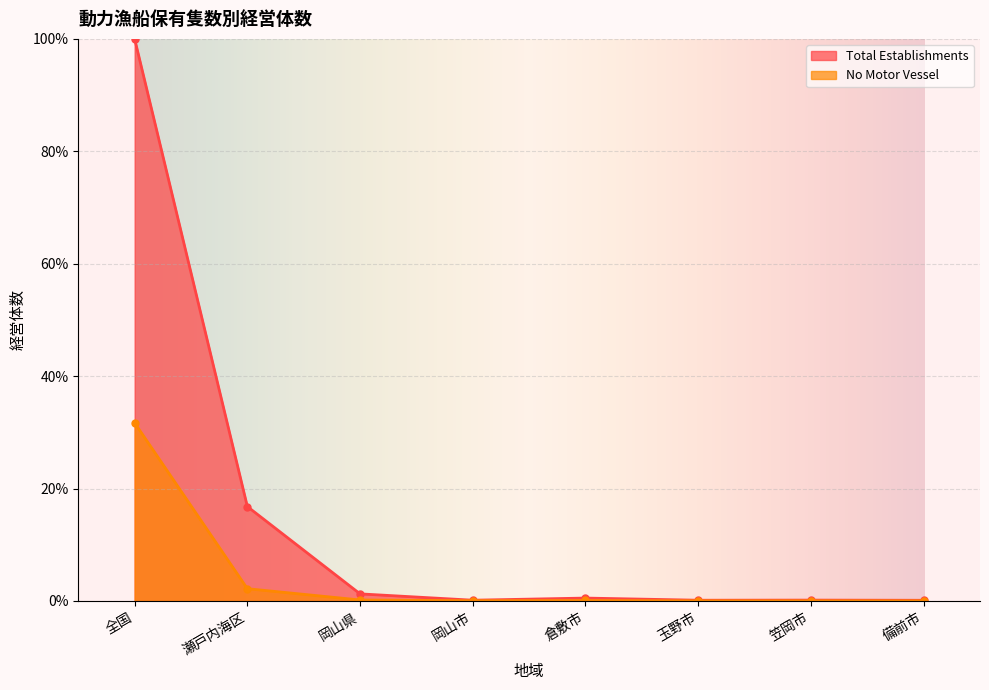

What is the sum of all No Motor Vessel values?

34.2